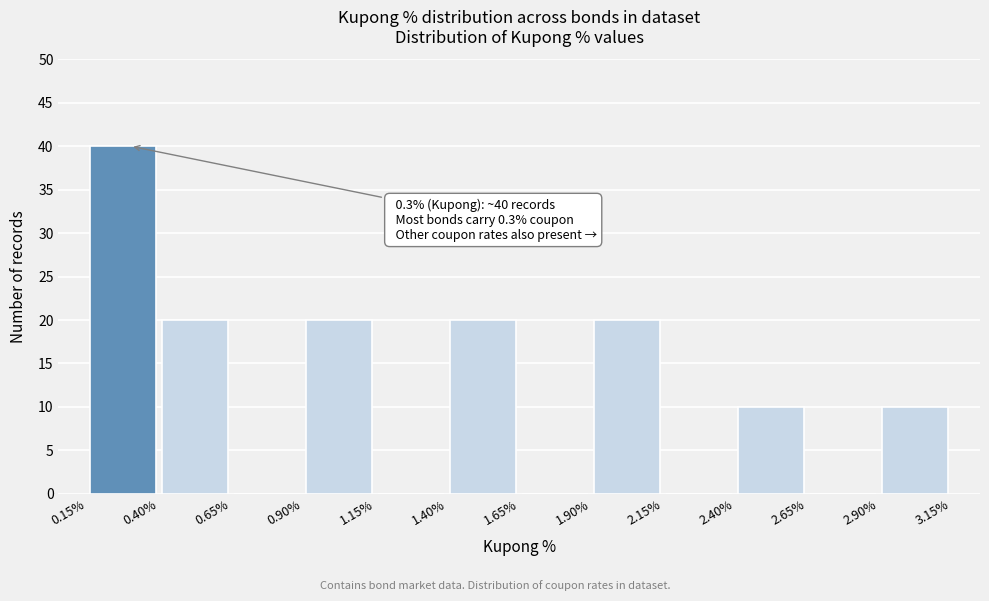

Which range on the x-axis has the tallest bar?

0.15% to 0.40%